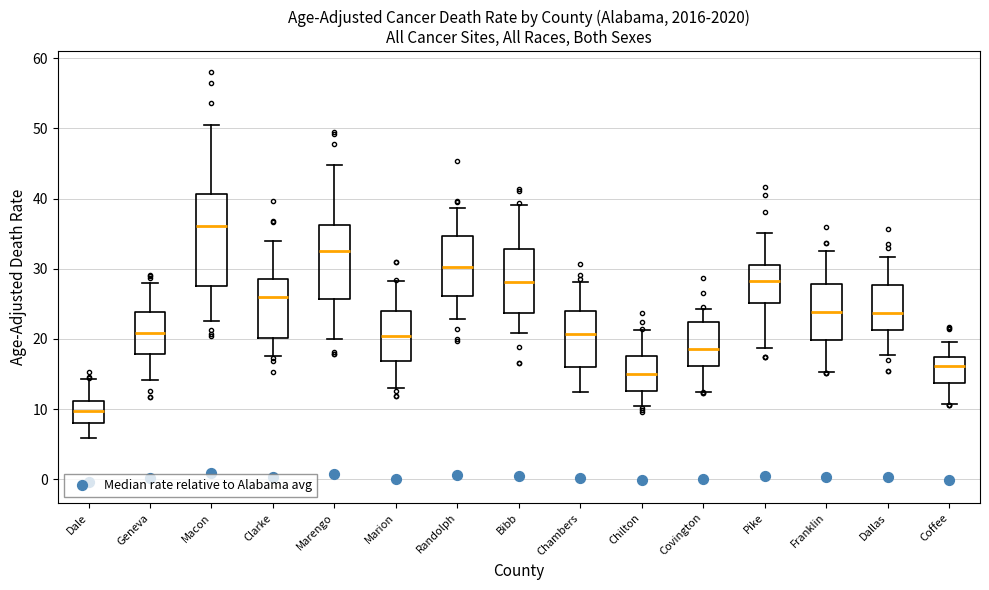

Which box is the tallest, from its lower edge to its upper edge?

Macon